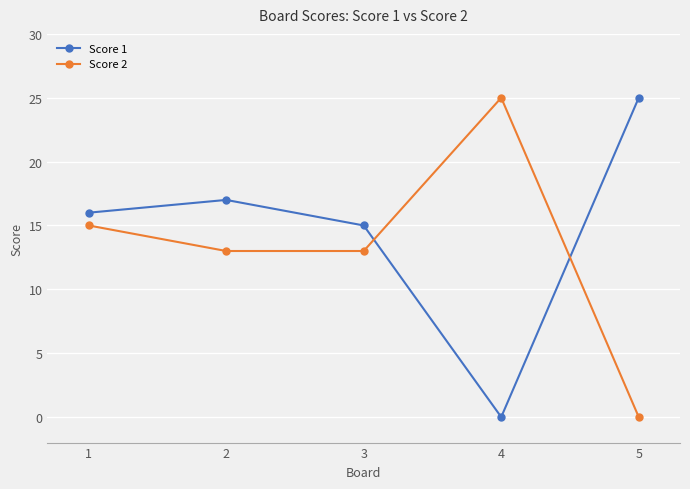

What is the sum of the Score 1 values at 2 and 4?

17